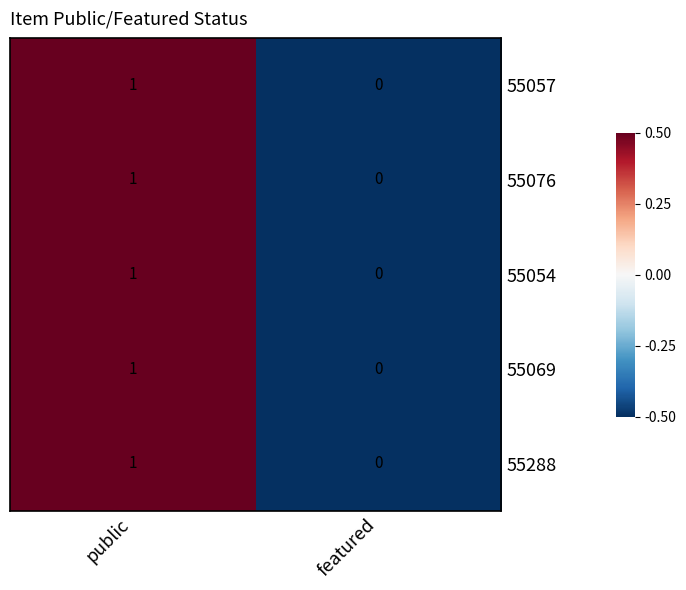

How many series are shown in this chart?

5